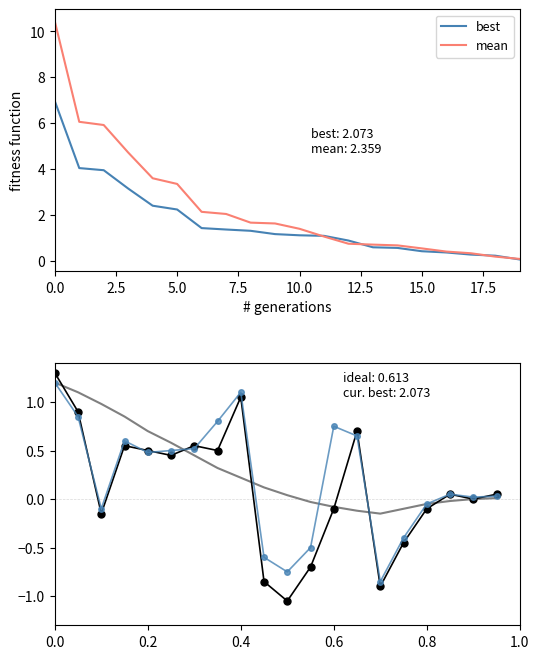

What is the maximum value for best?

7.0